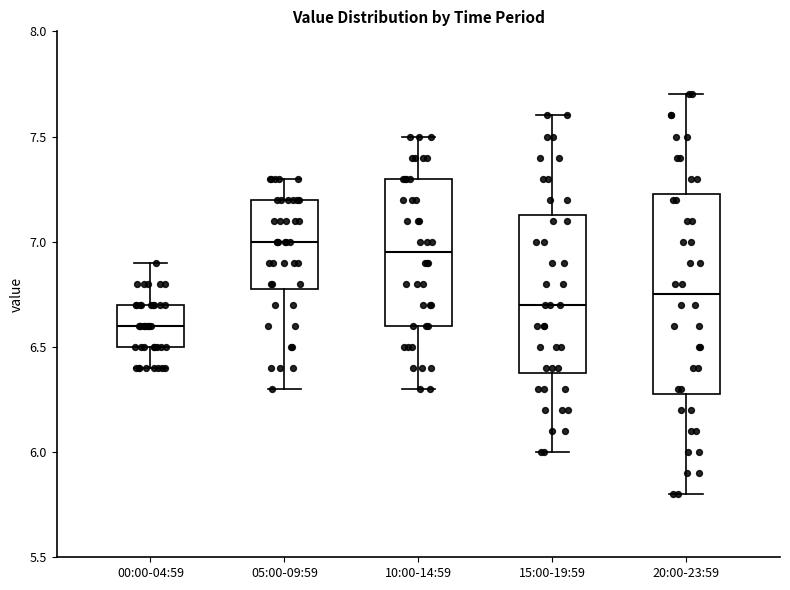

Reading left to right, transcribe this box plot: for each box, give where its median line is, the range the box spans, and where its two whiskers end, as read against the y-axis. The values are not printed on the chart, so give them approximately, as read against the axis.

00:00-04:59: median 6.60, box 6.50 to 6.70, whiskers 6.40 to 6.90
05:00-09:59: median 7.00, box 6.80 to 7.20, whiskers 6.30 to 7.30
10:00-14:59: median 6.95, box 6.60 to 7.30, whiskers 6.30 to 7.50
15:00-19:59: median 6.70, box 6.40 to 7.15, whiskers 6.00 to 7.60
20:00-23:59: median 6.75, box 6.30 to 7.25, whiskers 5.80 to 7.70